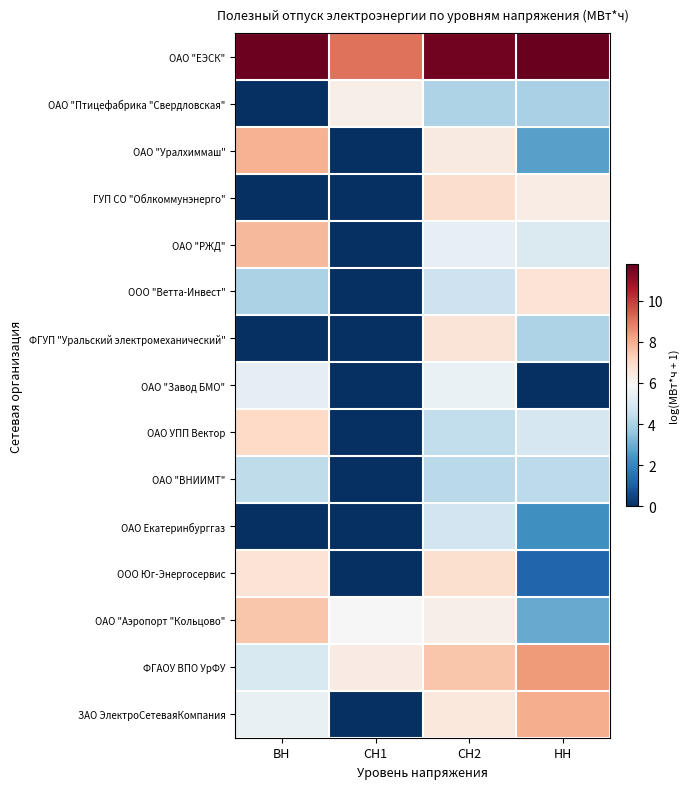

What is the spread (max minus min) of values at ВН?

11.7